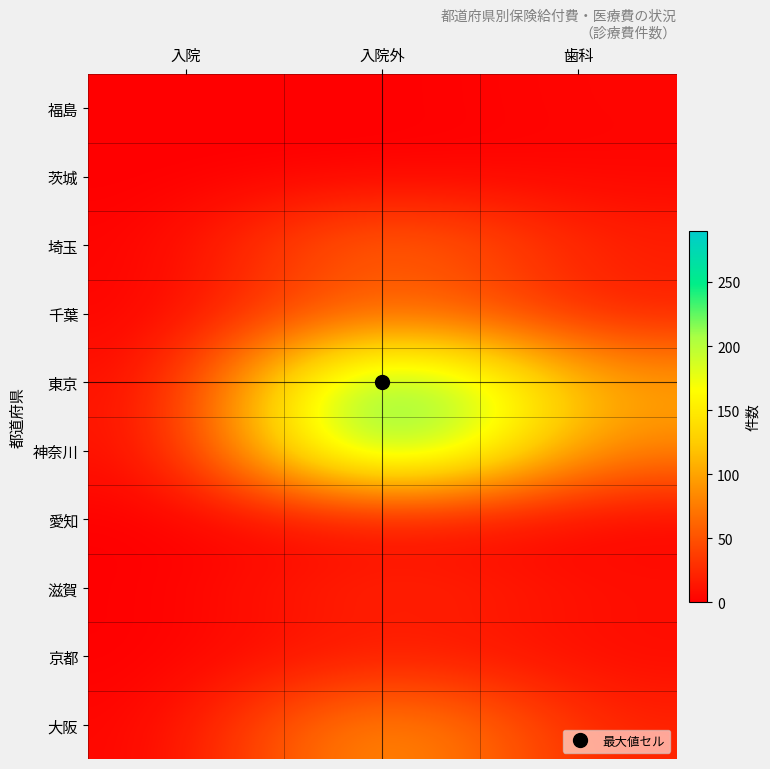

Reading right to left, extract all data points from this chart.

福島: 歯科=4	入院外=0	入院=0
茨城: 歯科=3	入院外=0	入院=0
埼玉: 歯科=19	入院外=80	入院=1
千葉: 歯科=16	入院外=68	入院=1
東京: 歯科=98	入院外=290	入院=2
神奈川: 歯科=76	入院外=283	入院=3
愛知: 歯科=0	入院外=3	入院=0
滋賀: 歯科=10	入院外=30	入院=0
京都: 歯科=6	入院外=16	入院=0
大阪: 歯科=20	入院外=109	入院=1